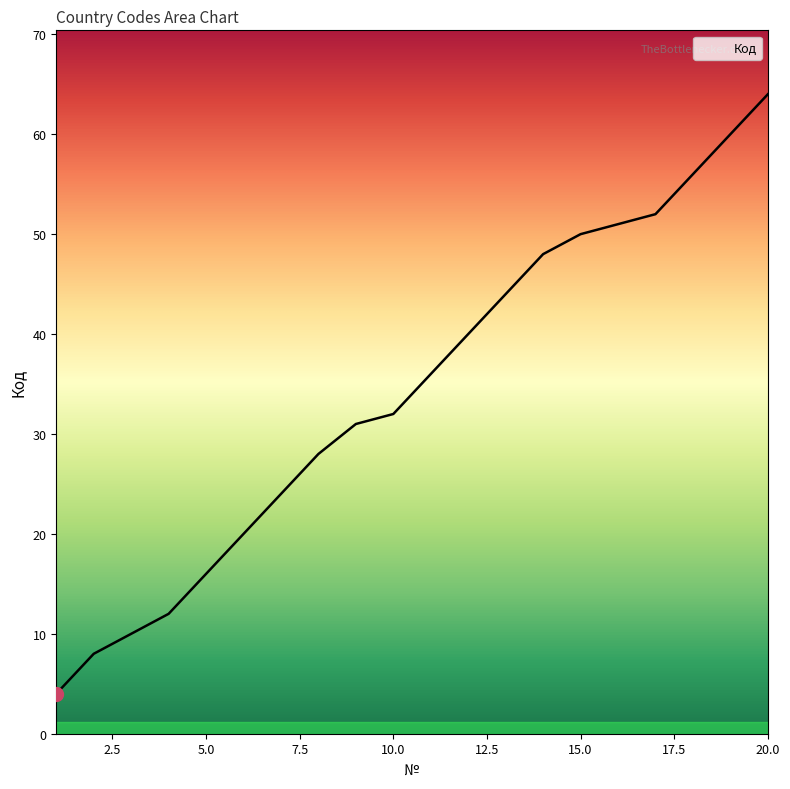

What is the maximum value shown in the chart?

64